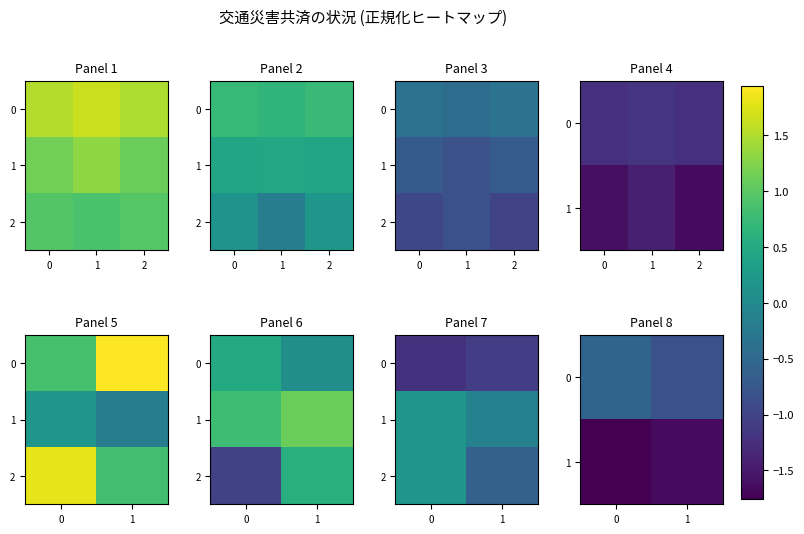

Rank the series by their average value, from lowest to highest.

1, 0, 2